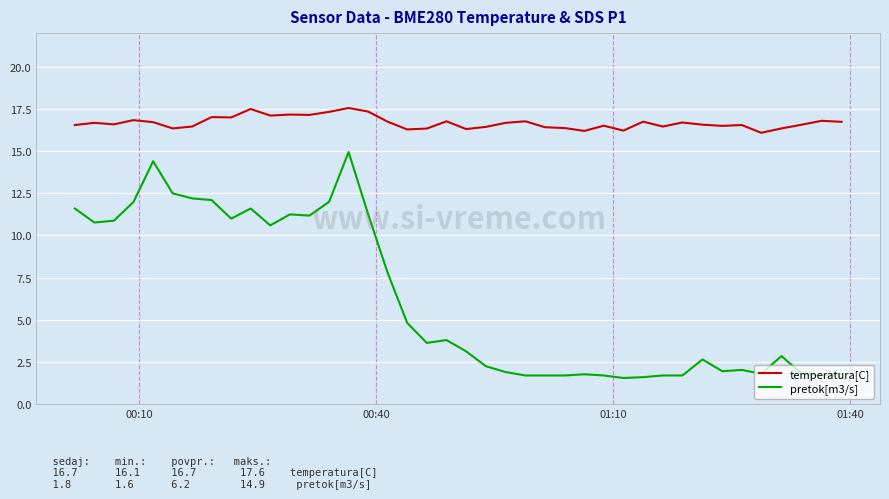

Which series has the widest spread of values?

pretok[m3/s]